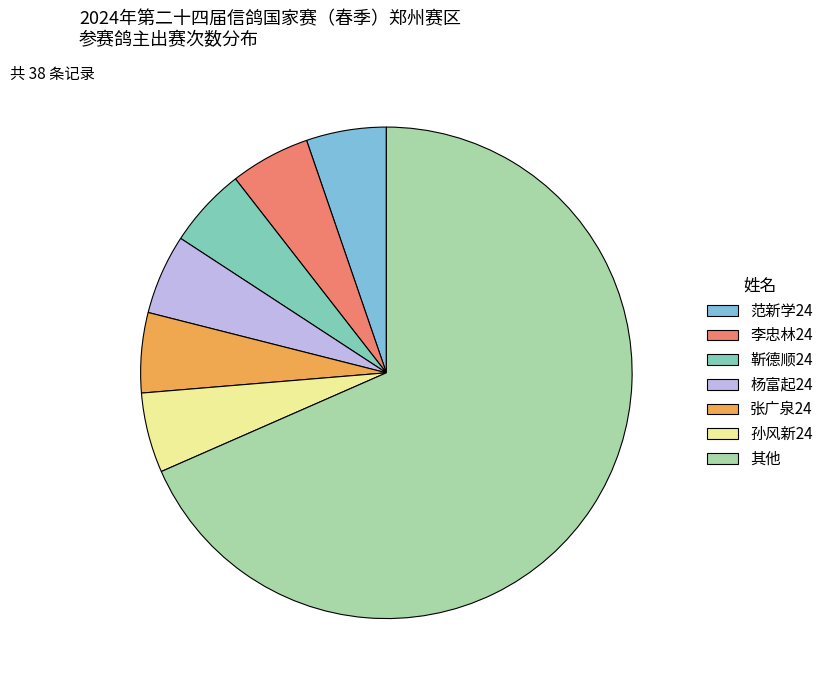

Which has a higher value, 张广泉24 or 其他?

其他